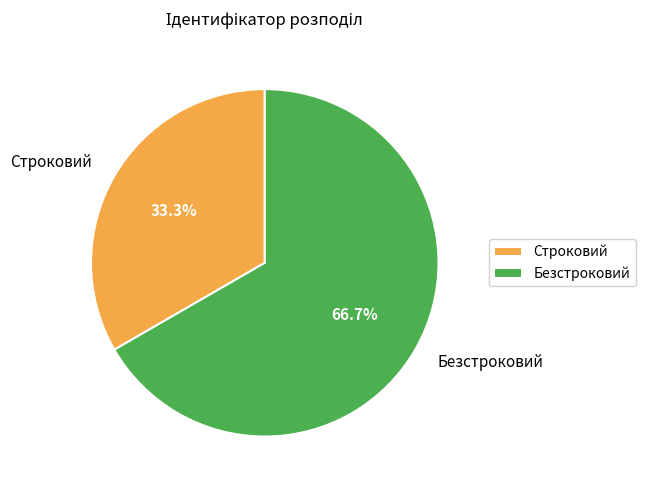

Between Строковий and Безстроковий, which is larger?

Безстроковий